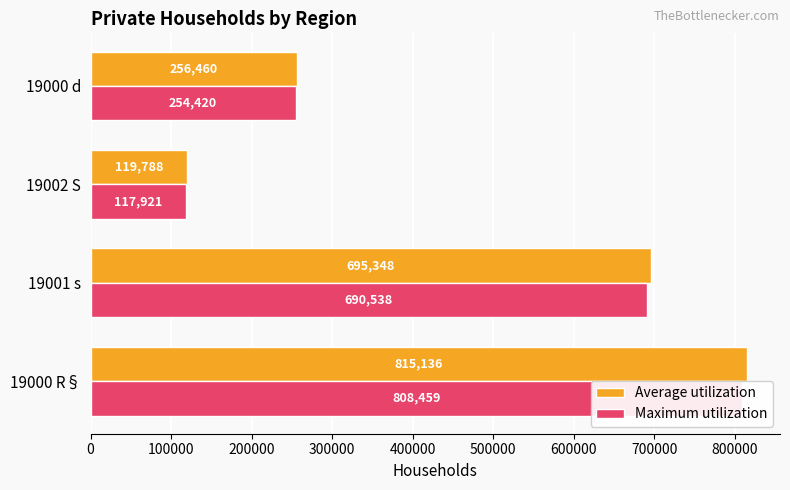

Reading left to right, what are all the values shown in this chart?

Average utilization: 815136	695348	119788	256460
Maximum utilization: 808459	690538	117921	254420